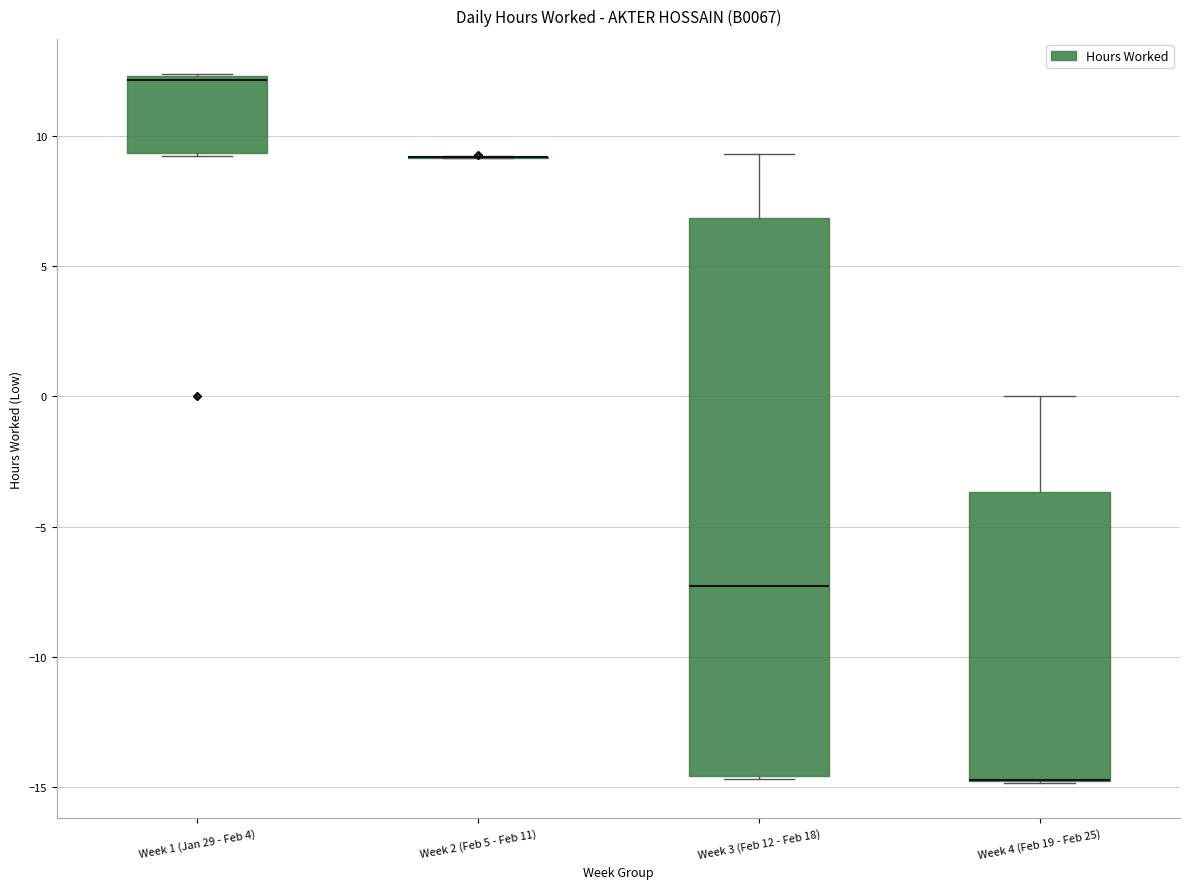

Reading left to right, transcribe this box plot: for each box, give where its median line is, the range the box spans, and where its two whiskers end, as read against the y-axis. The values are not printed on the chart, so give them approximately, as read against the axis.

Week 1 (Jan 29 - Feb 4): median 12.0, box 9.5 to 12.5, whiskers 9.0 to 12.5
Week 2 (Feb 5 - Feb 11): box collapsed to a line at 9.0, whiskers 9.0 to 9.0
Week 3 (Feb 12 - Feb 18): median -7.5, box -14.5 to 7.0, whiskers -14.5 to 9.5
Week 4 (Feb 19 - Feb 25): median -14.5 (drawn on the box's lower edge), box -14.5 to -3.5, whiskers -15.0 to 0.0